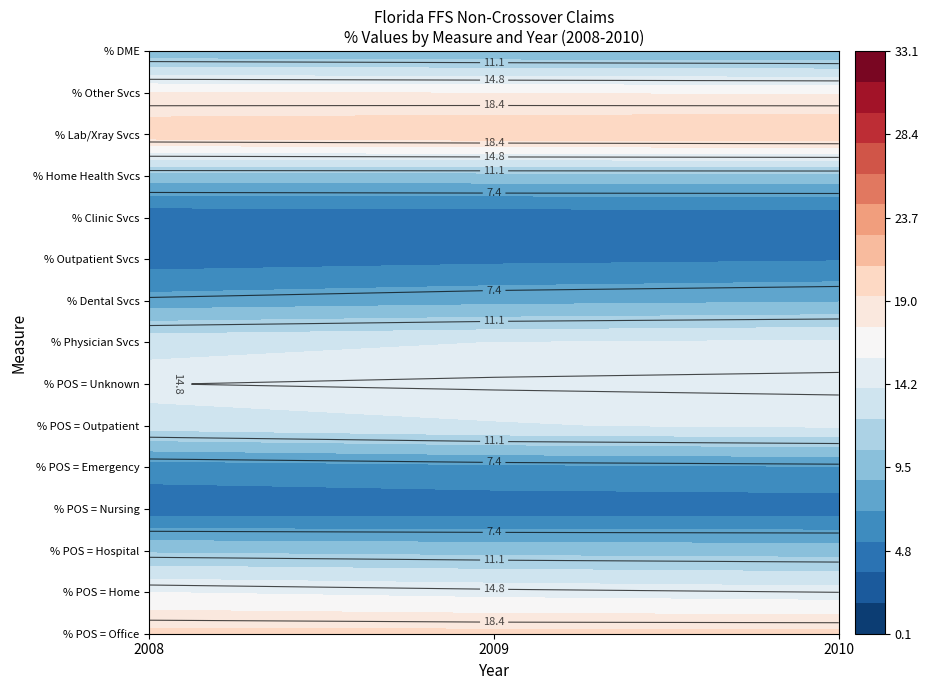

The value of % Claims with Place of Service = Home at 2008 is 15.6. True or false?

True